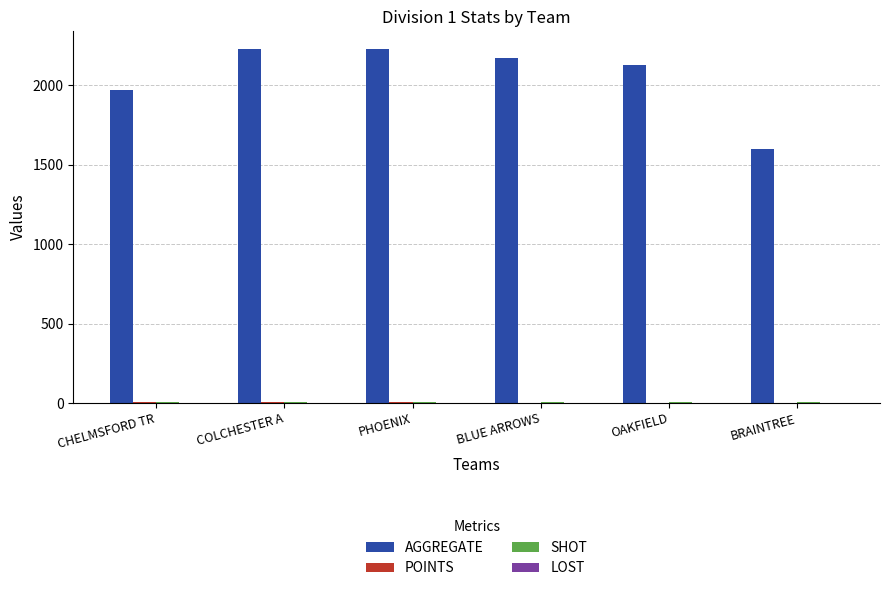

What is the sum of all AGGREGATE values?

12315